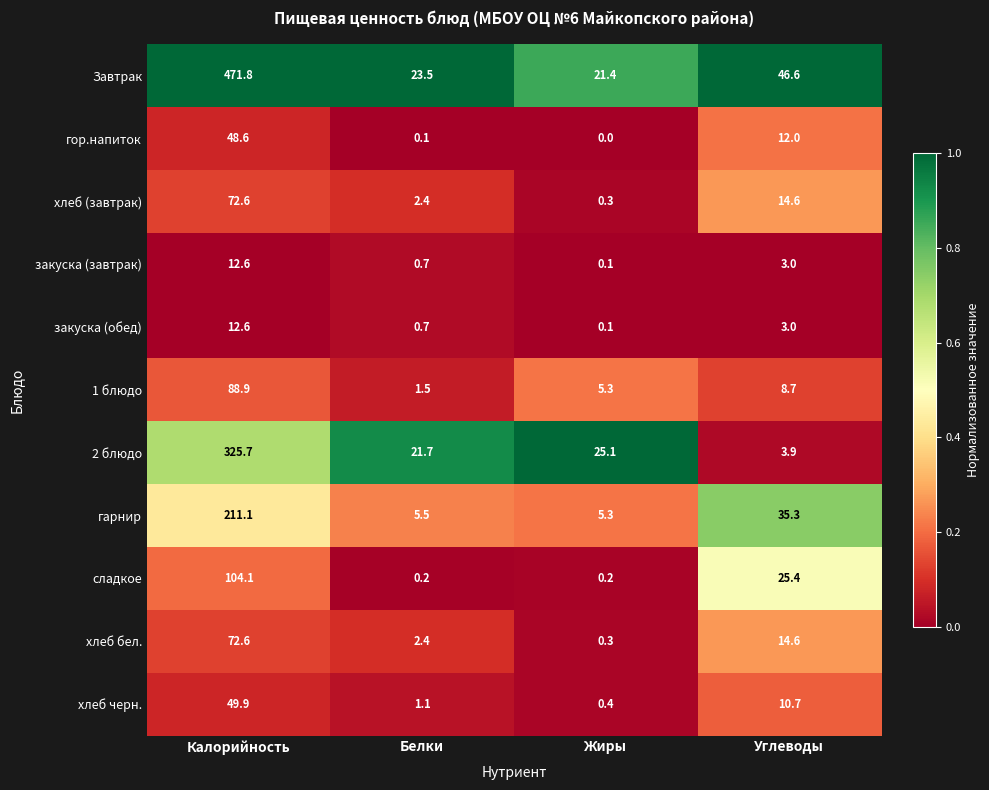

What is the sum of the закуска (обед) values at Калорийность and Углеводы?

15.6